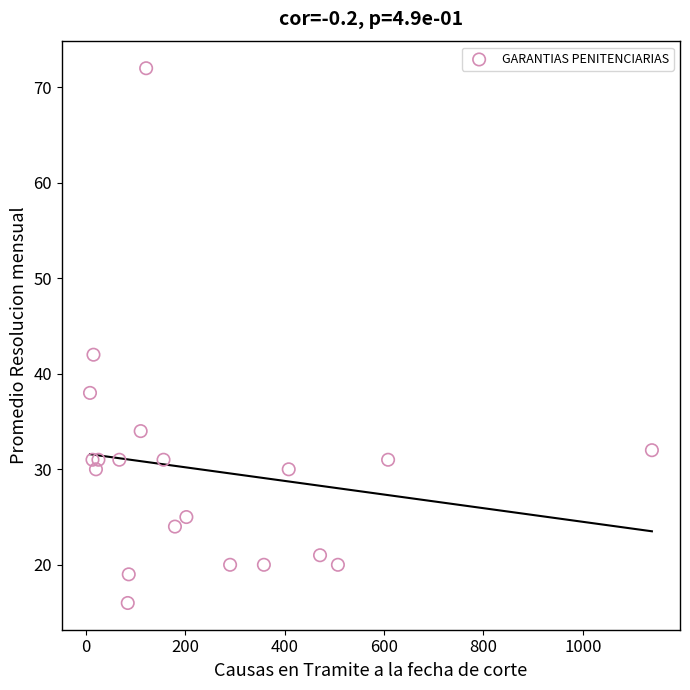

What Y value in the scatter plot is closest to 44?

42